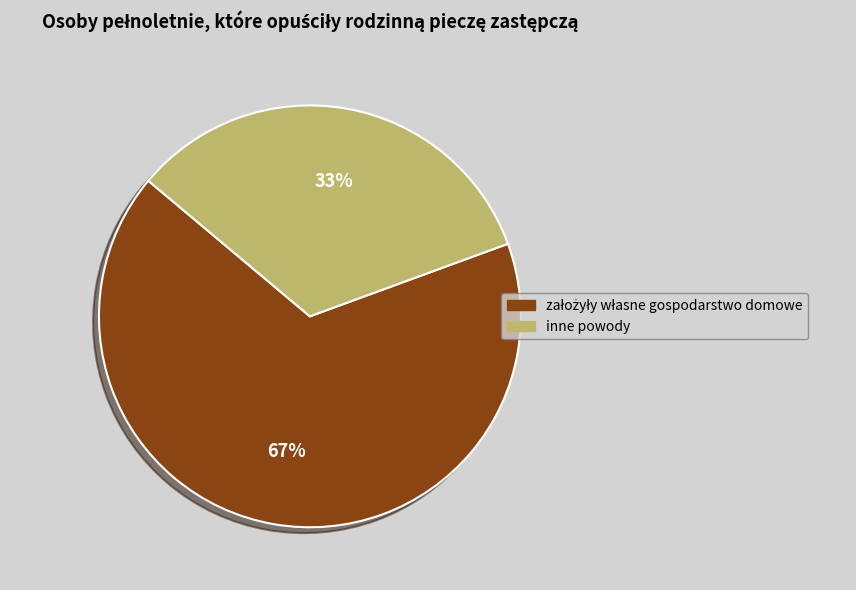

Is there a majority slice in this chart?

Yes